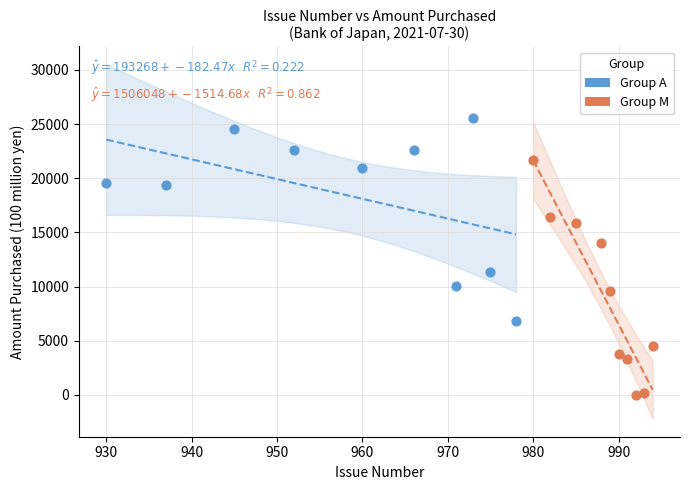

Which series contains the lowest Y value?

Group M